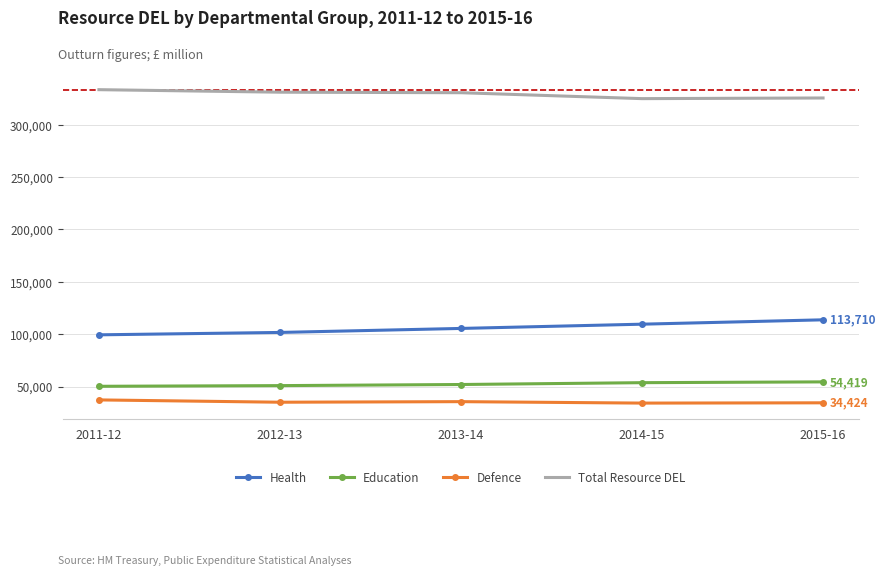

True or false: Defence and Total Resource DEL cross at least once.

False